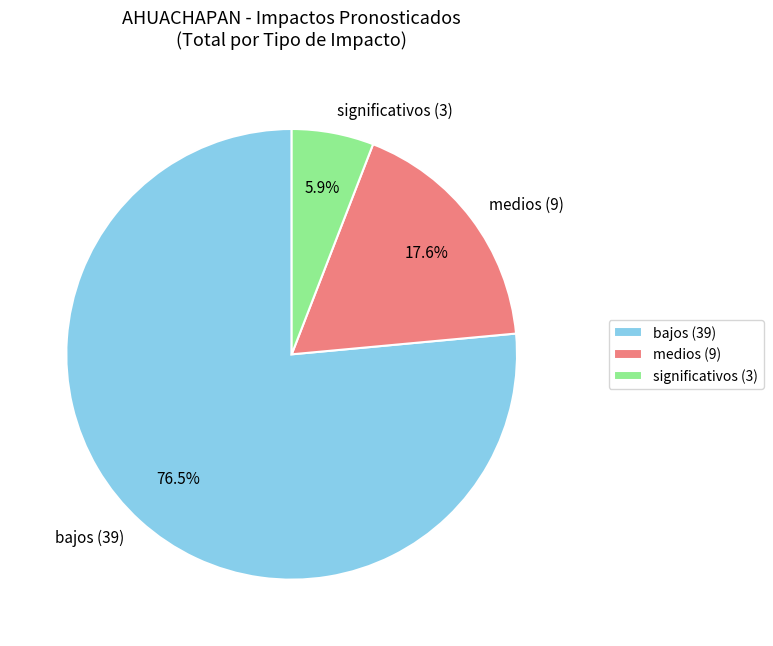

Is there any slice that represents more than half of the pie?

Yes